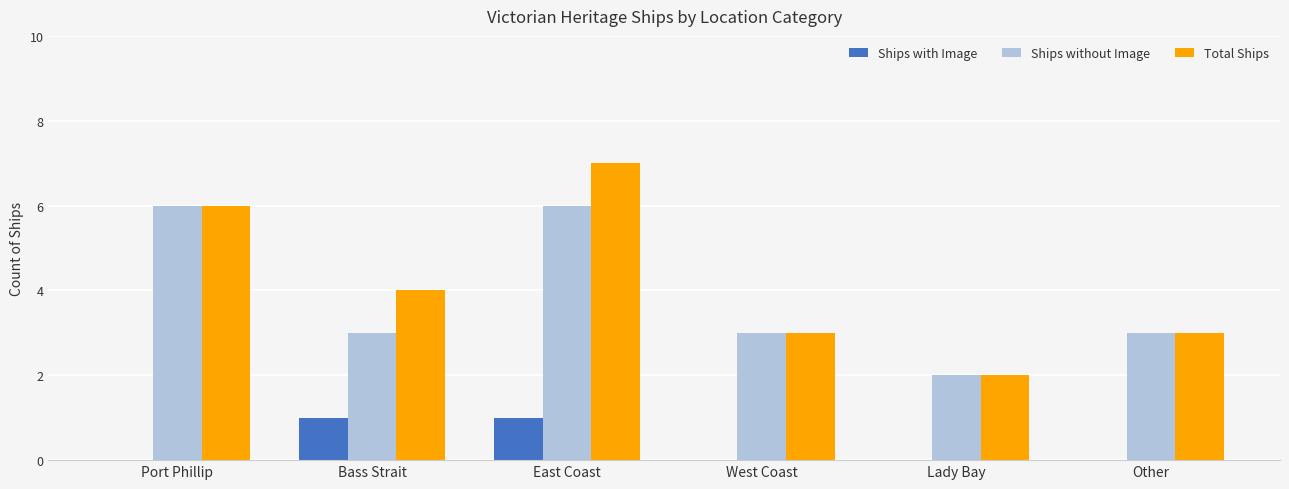

How many series are shown in this chart?

3